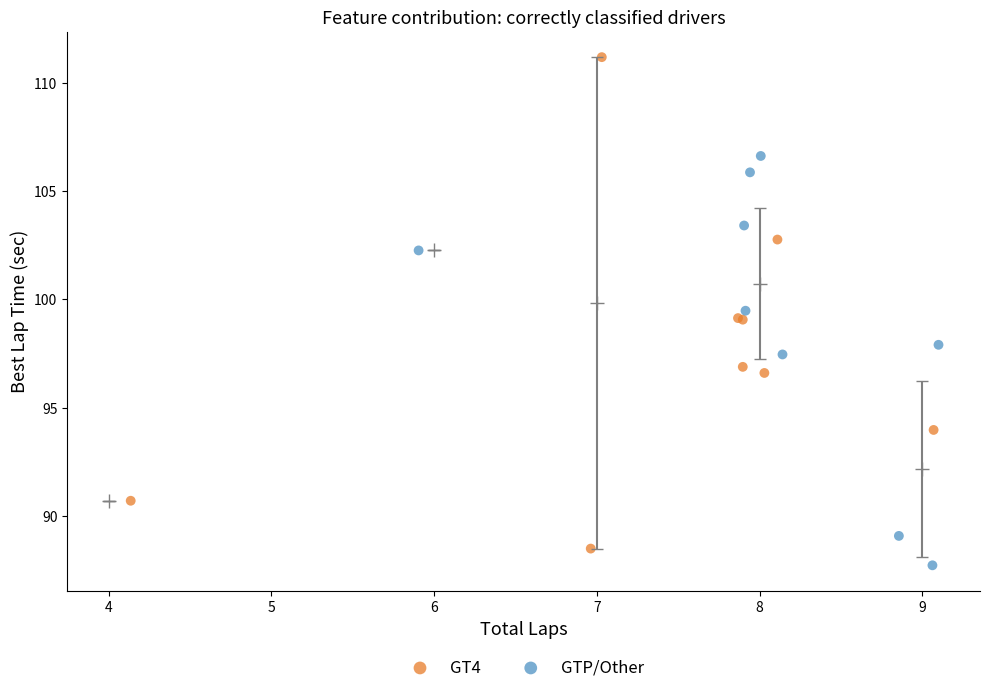

Which series has the largest Y range (max minus min)?

GT4